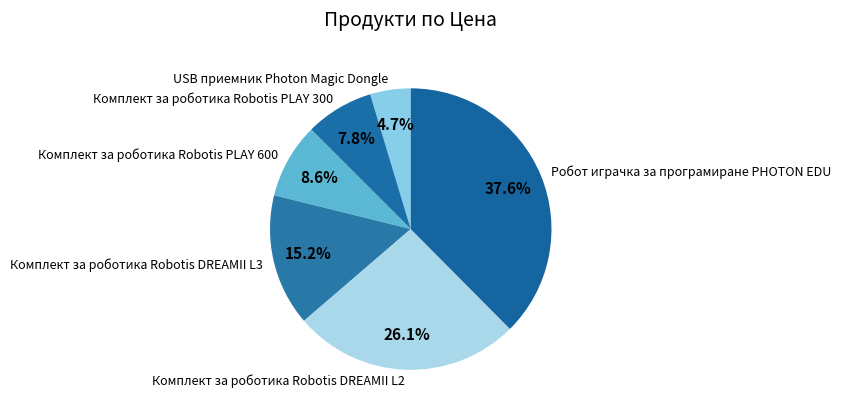

What is the largest slice in the pie chart?

Робот играчка за програмиране PHOTON EDU